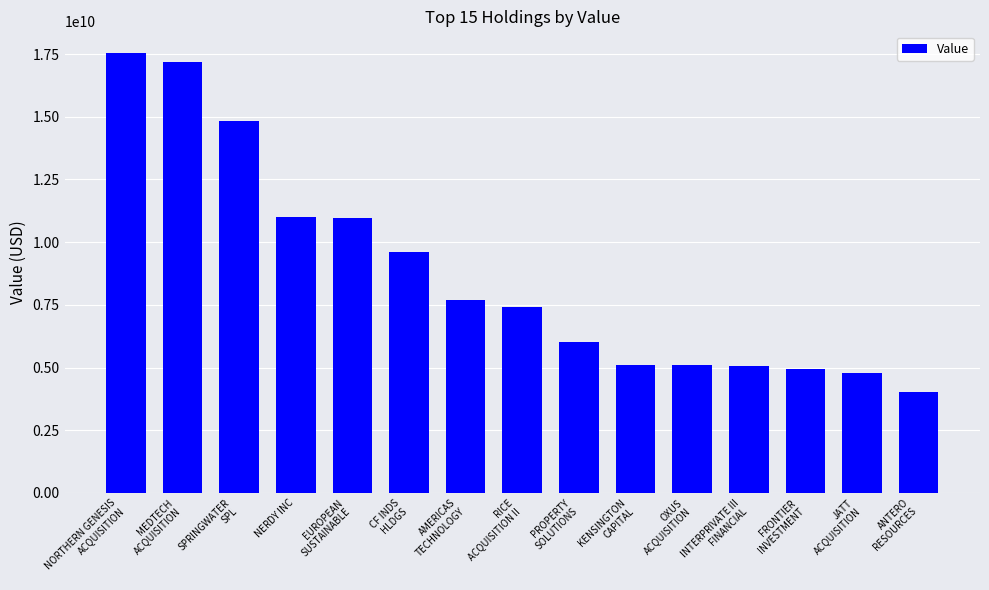

At which label does the data first exceed 7432500000?

NORTHERN GENESIS
ACQUISITION